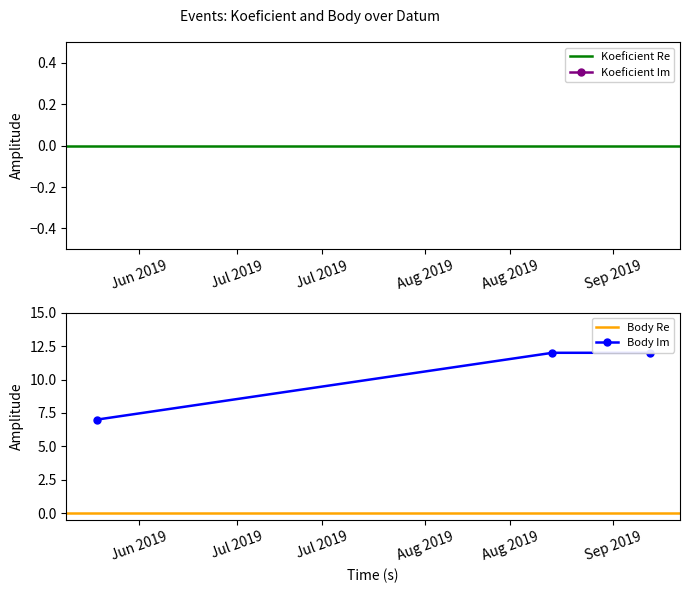

Is this an area chart (filled region under the line)?

No